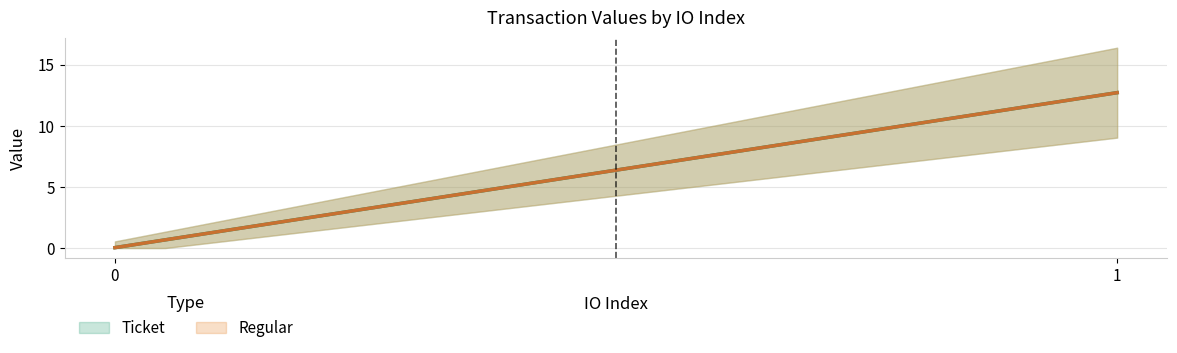

What are all the series names shown in the legend?

Ticket, Regular